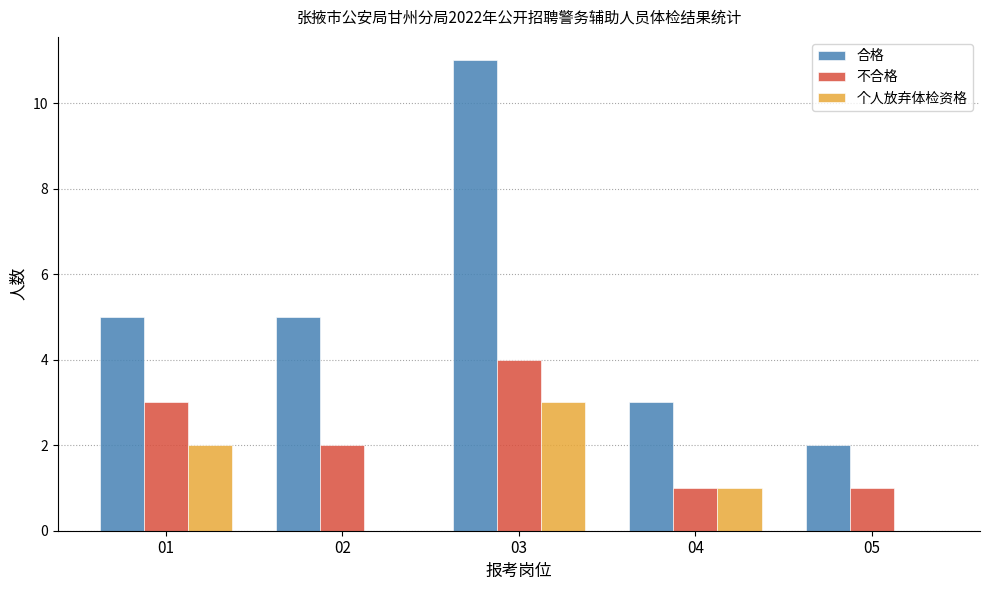

At which category is the sum across all series the highest?

03